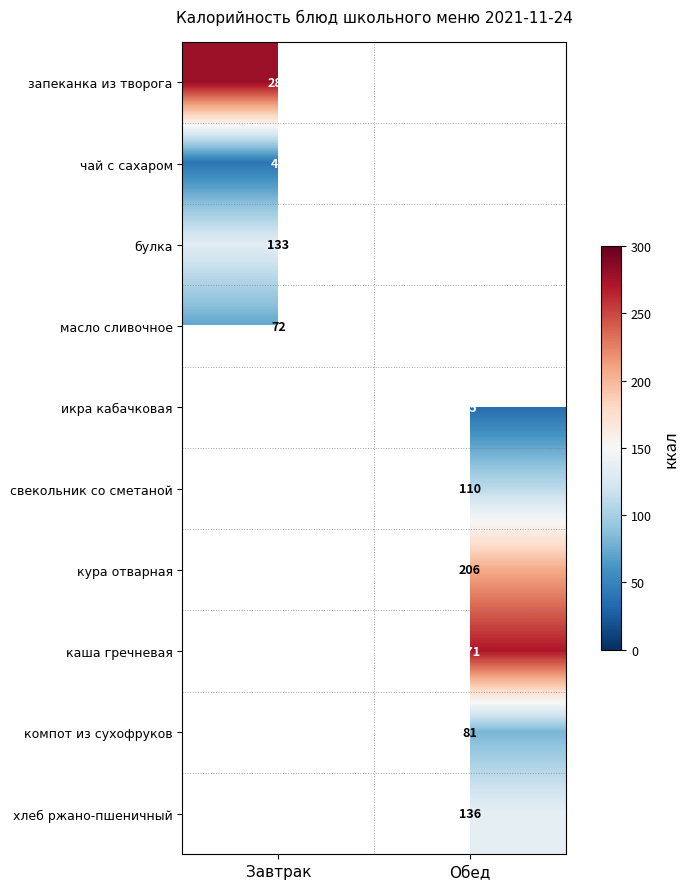

The свекольник со сметаной series shows 58 at Обед. True or false?

False